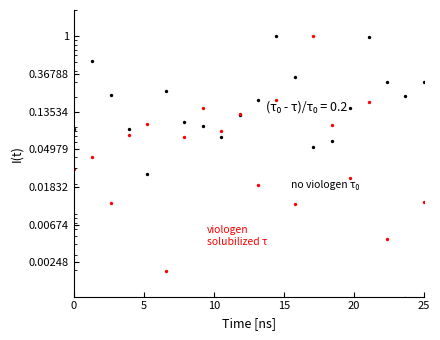

Which series has the largest Y range (max minus min)?

viologen solubilized τ